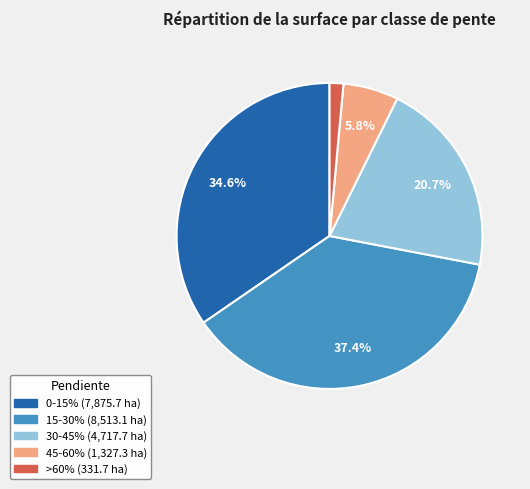

Is 45-60% the majority of the pie?

No